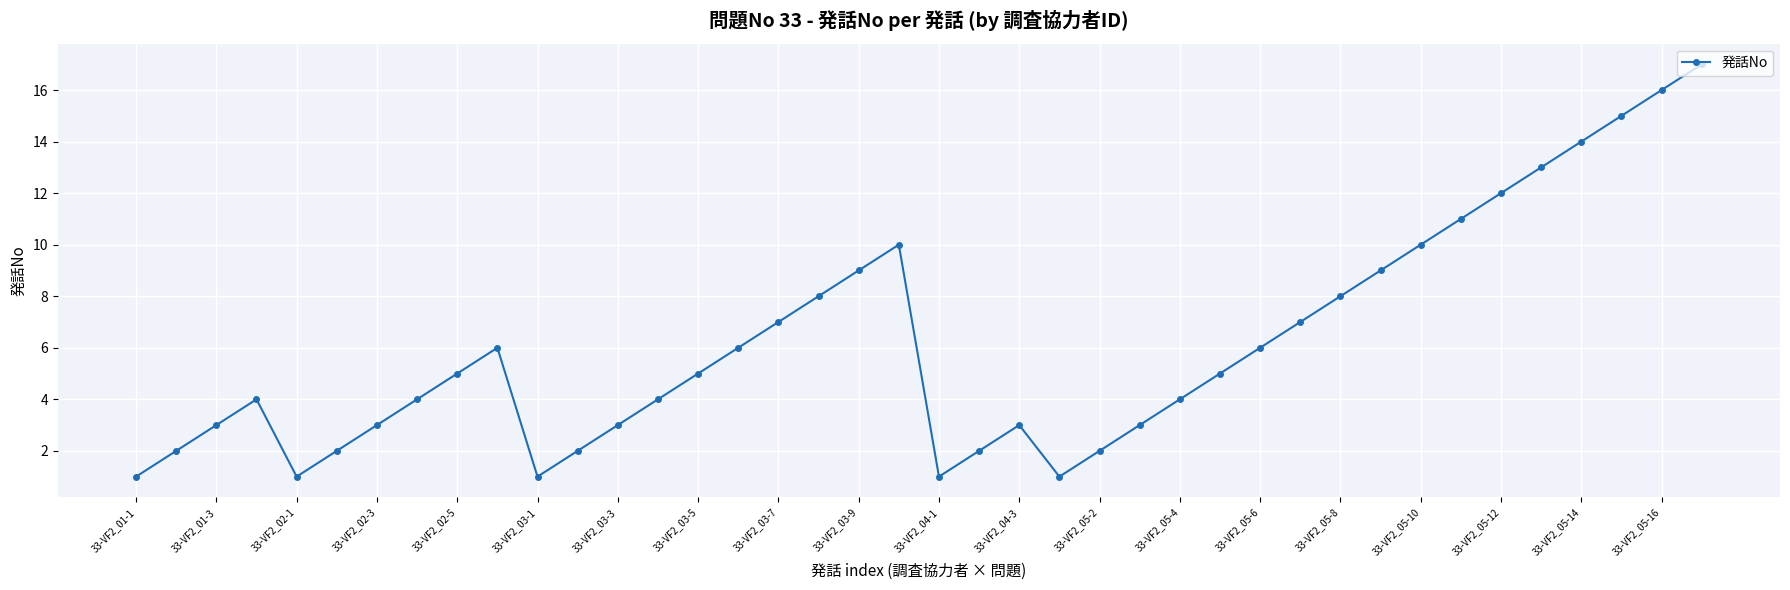

True or false: there are more than 1 points higher than both neighbors.

True